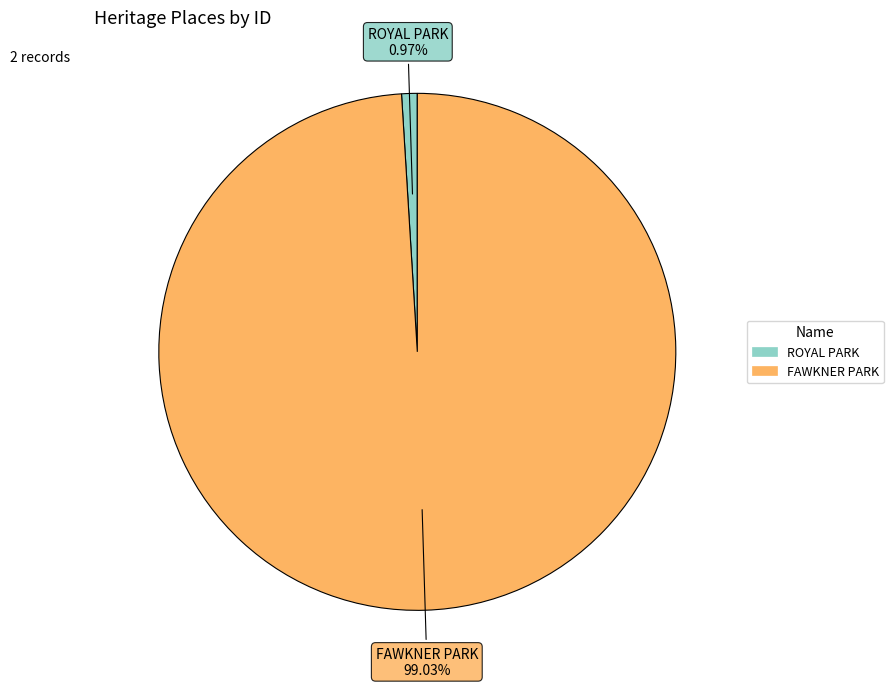

To the nearest percent, what portion does FAWKNER PARK represent?

99%